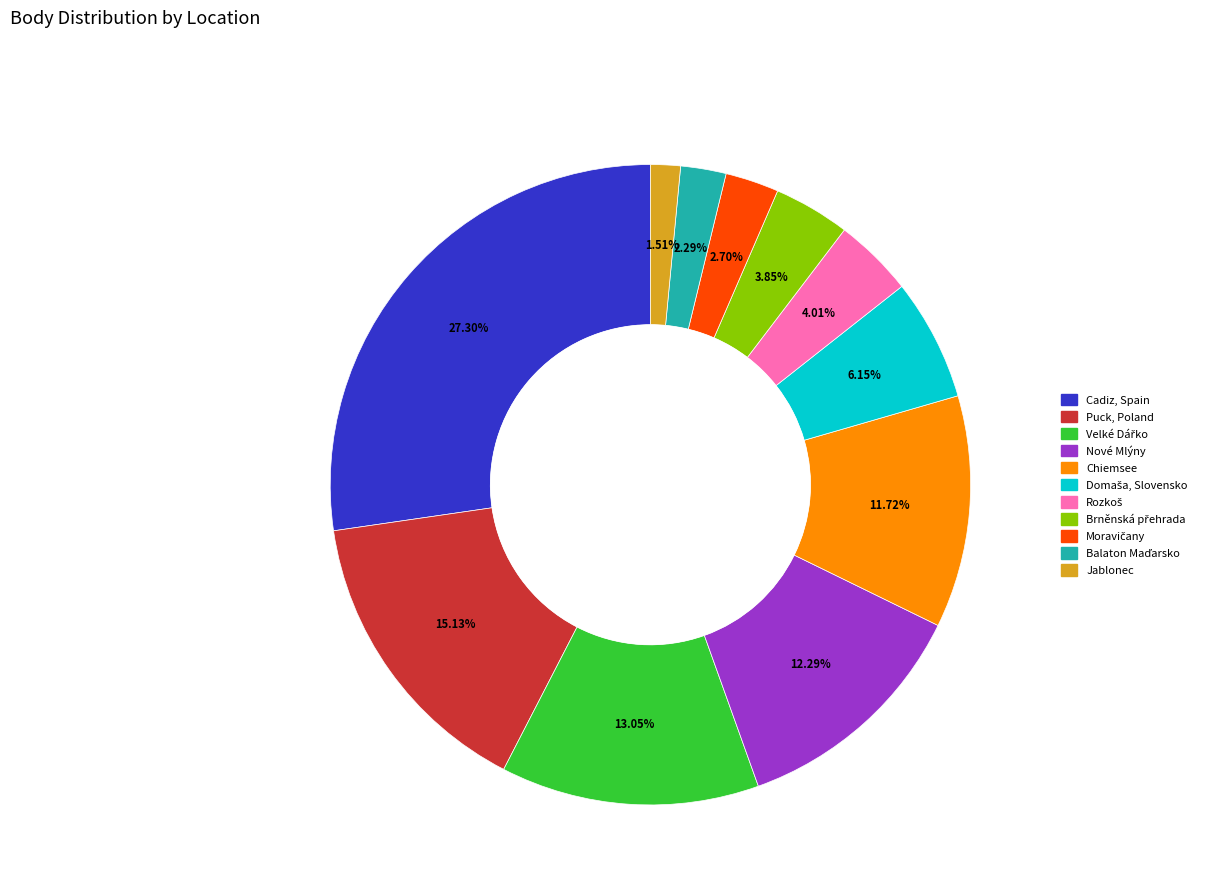

Does any single category account for the majority?

No